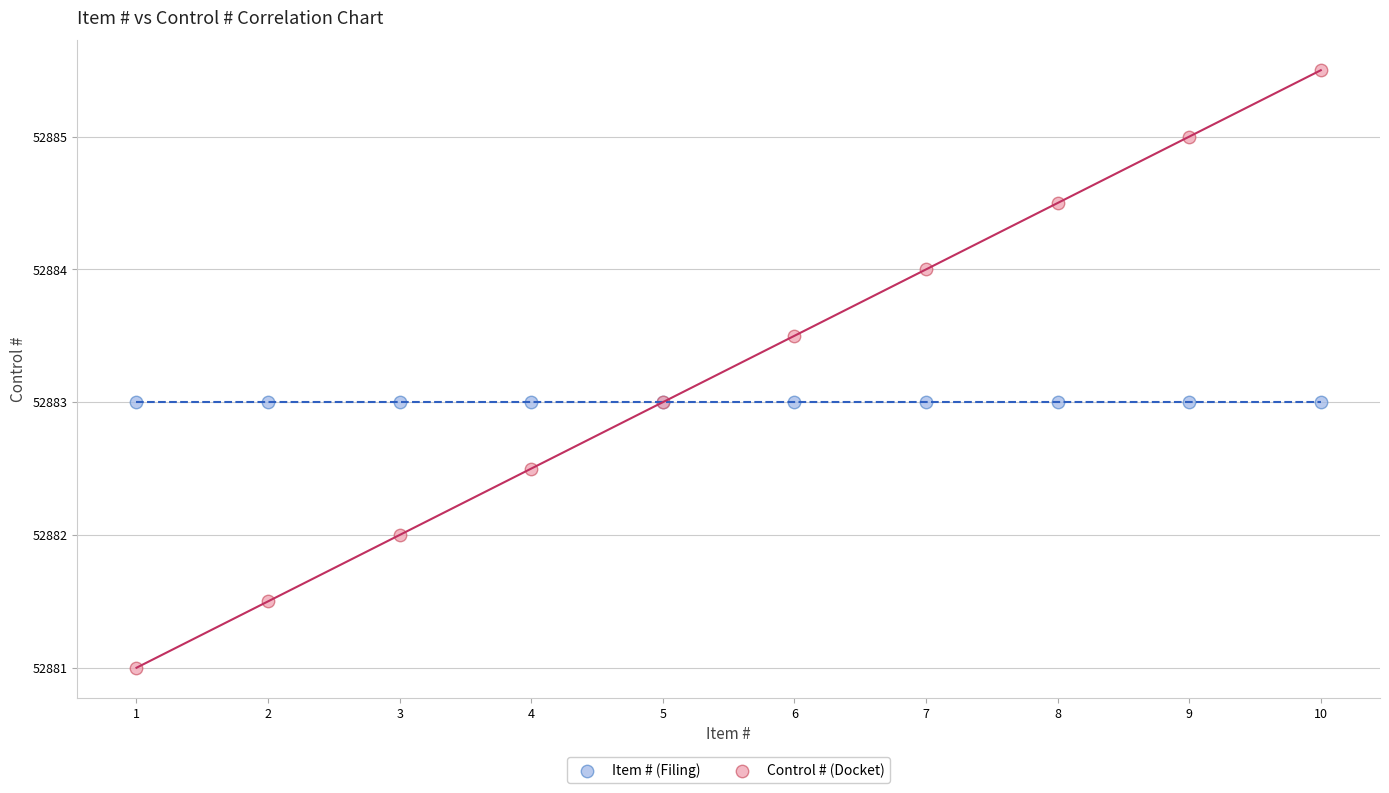

What are all the series names shown in the legend?

Item # (Filing), Control # (Docket)